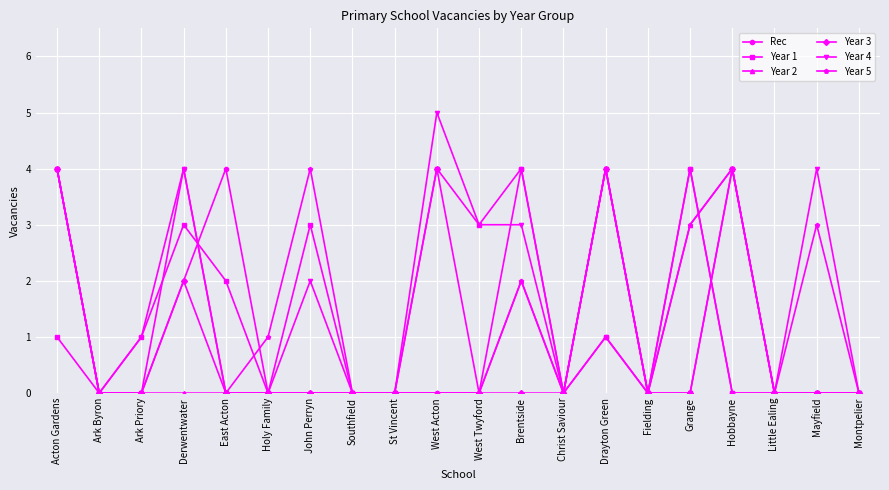

Is it true that Year 1 equals 1 at Ark Priory?

True